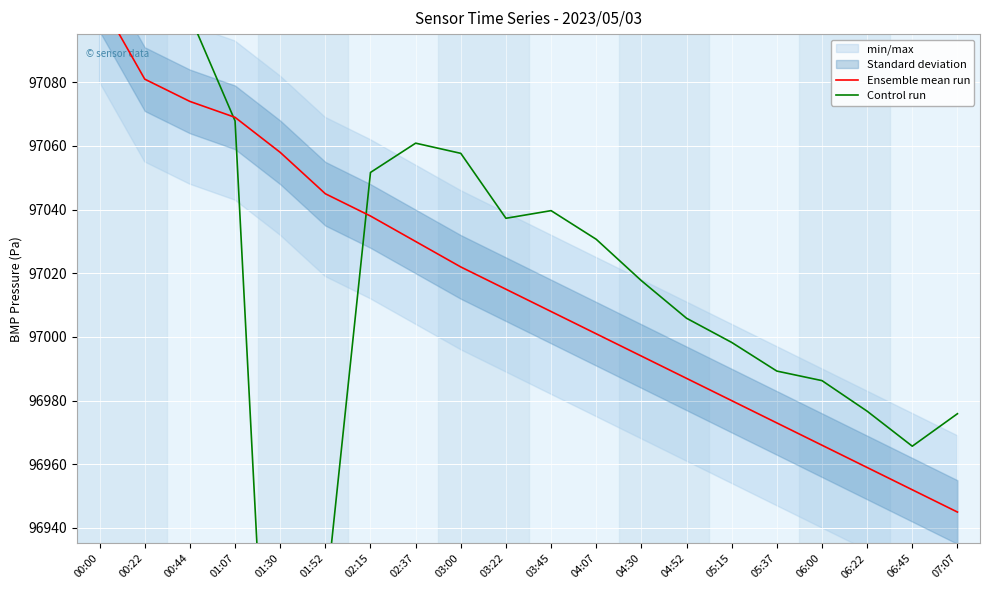

What is the highest value of the Control run series?

97130.9